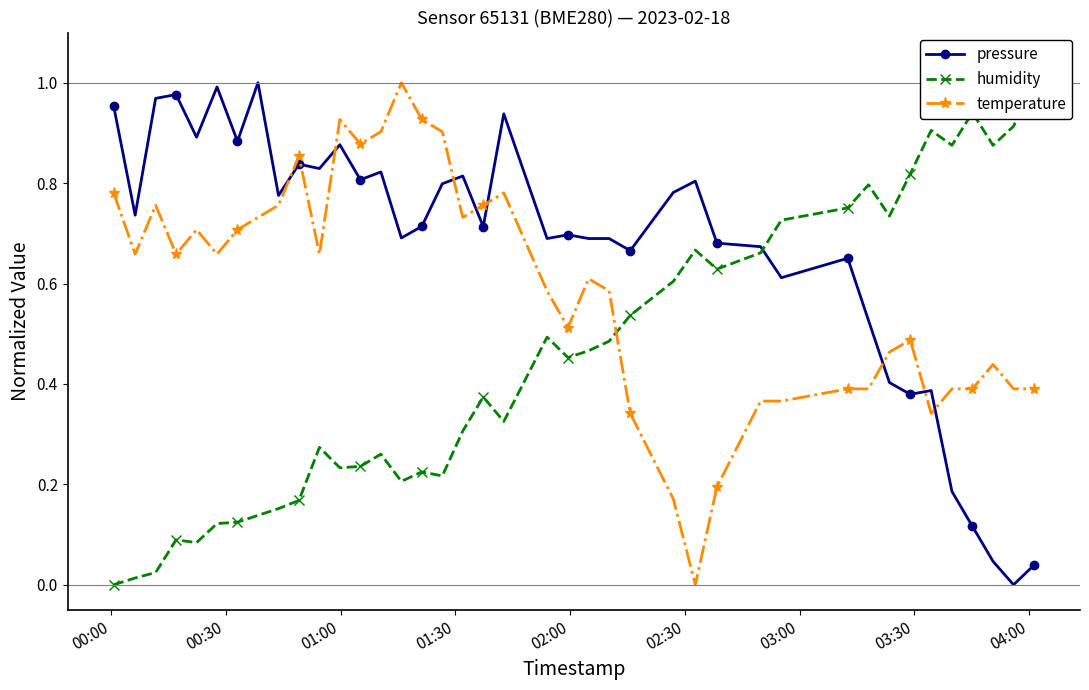

How many positive values does the humidity series have?

39